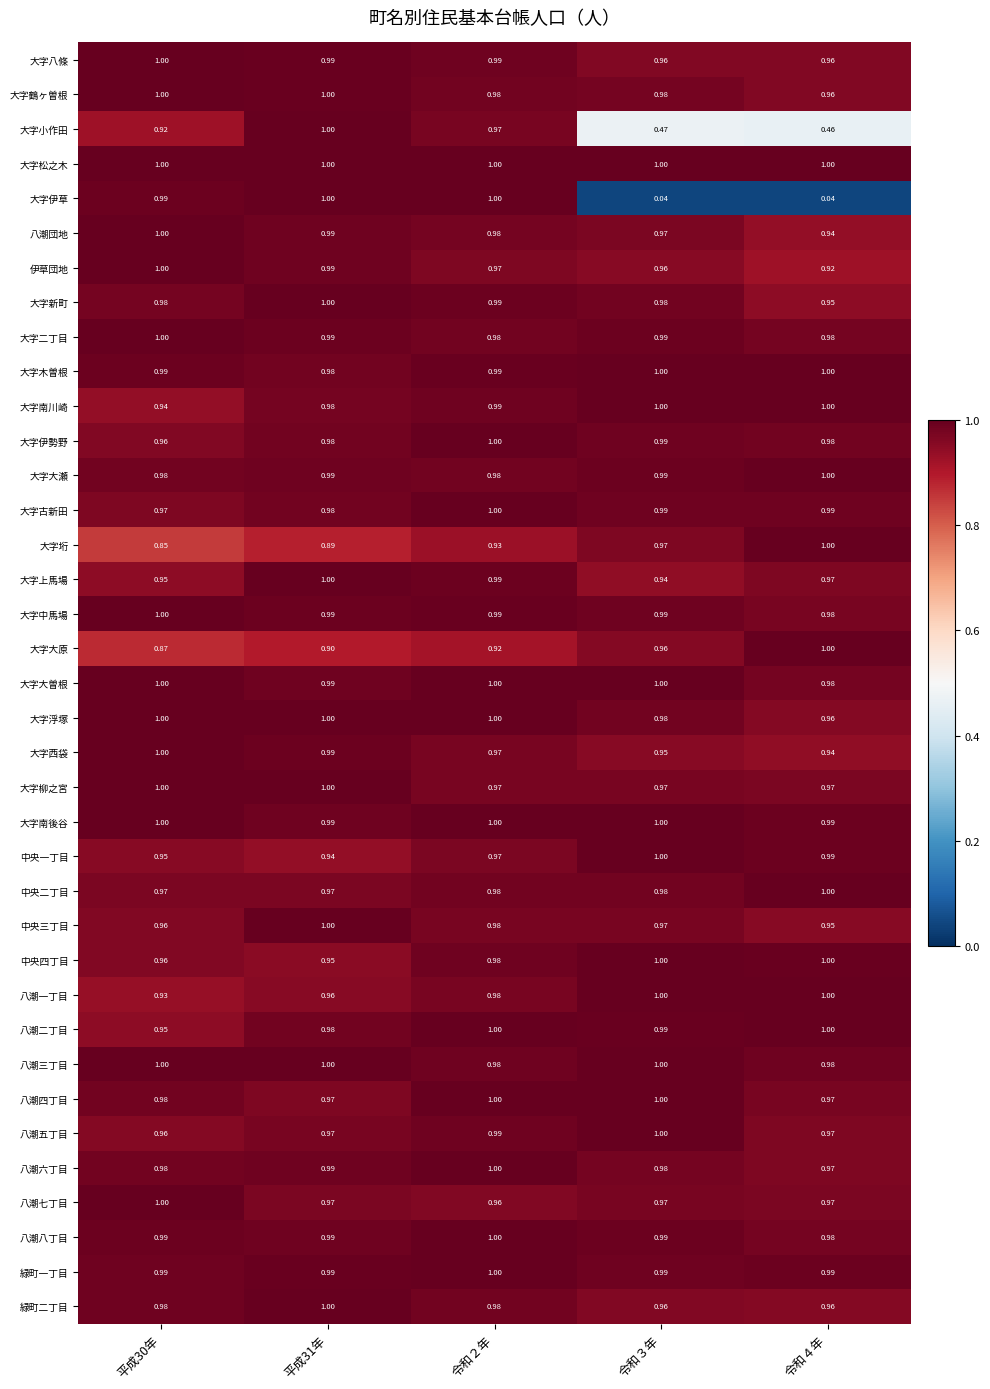

Is the value of 中央三丁目 at 平成31年 greater than the value of 八潮三丁目 at 令和４年?

Yes